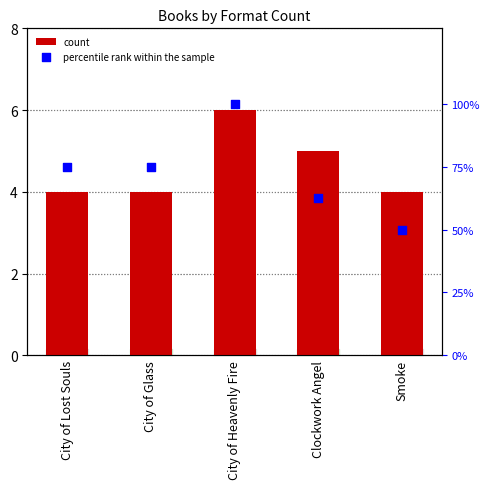

Which series has the largest total across all categories?

percentile rank within the sample